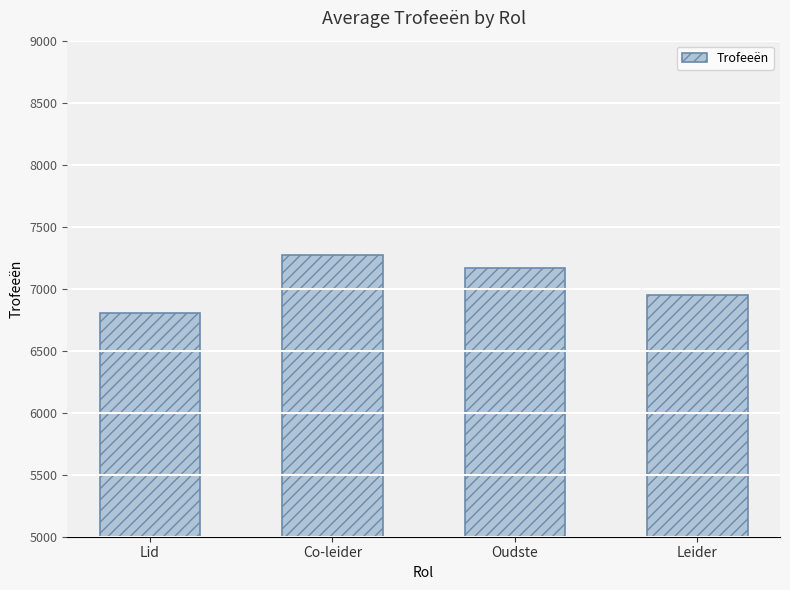

What is the change in value from Oudste to Leider?

-218